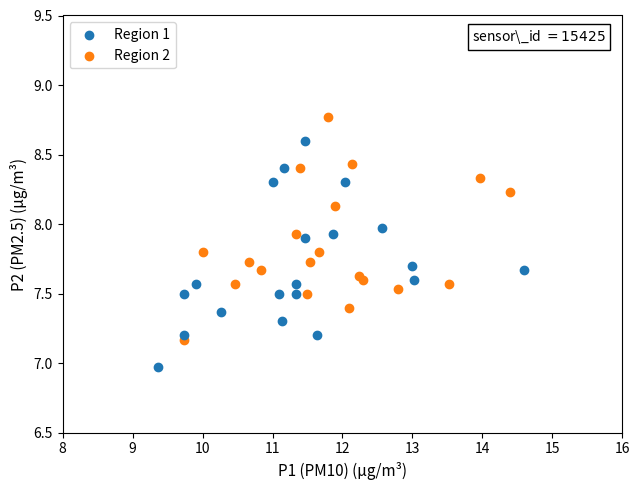

Which series reaches the maximum Y coordinate?

Region 2